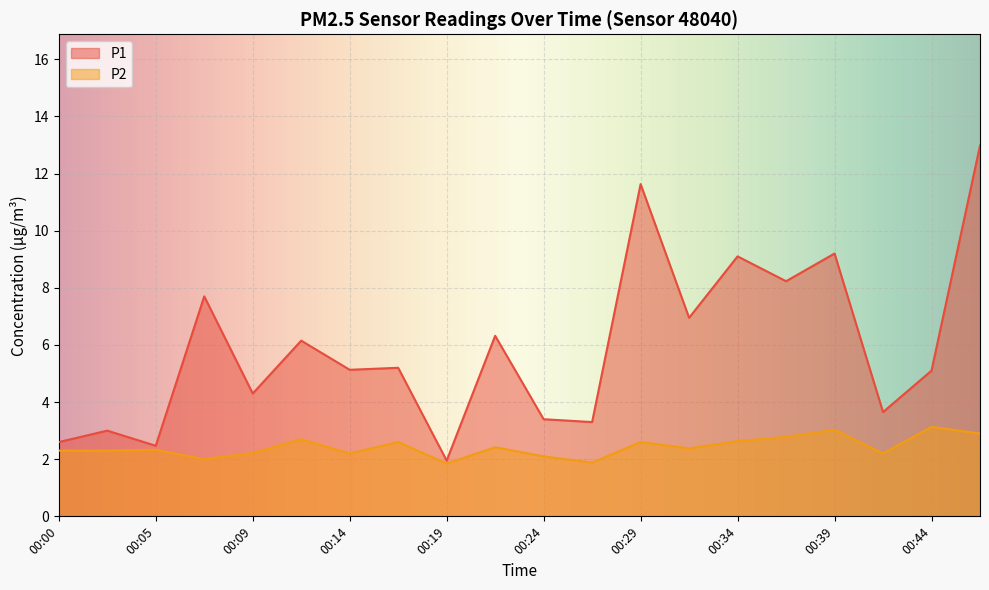

Which series has the largest range (max minus min)?

P1